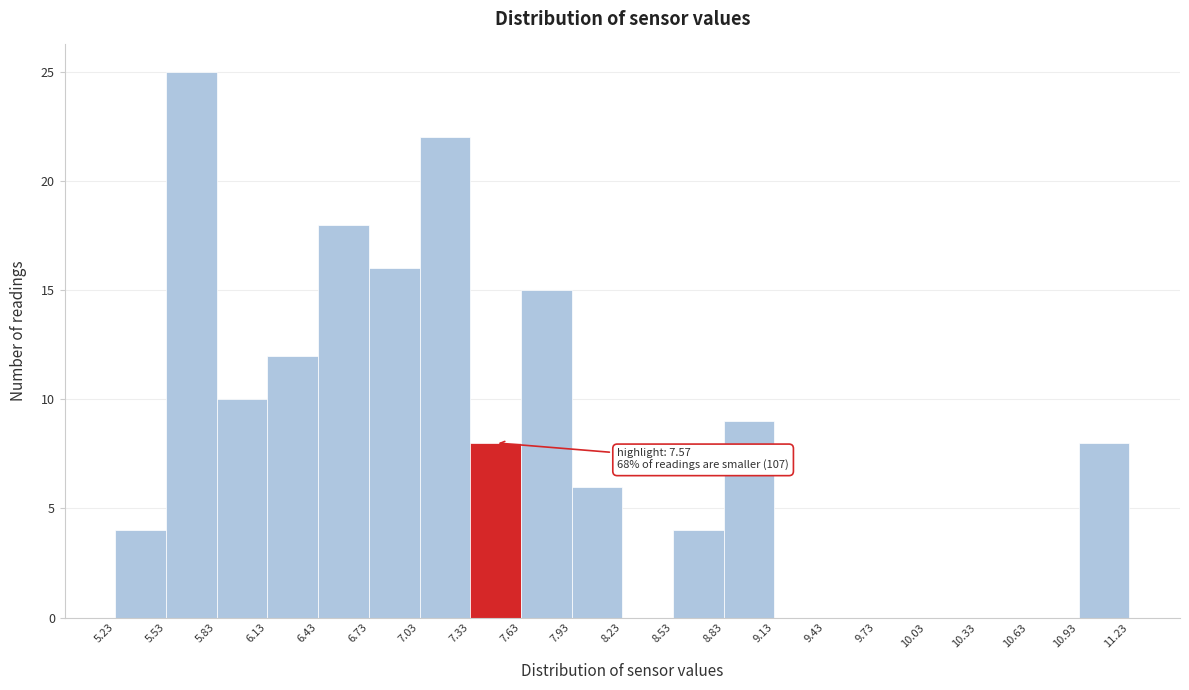

Over which range of the x-axis is the bar tallest?

5.53 to 5.83